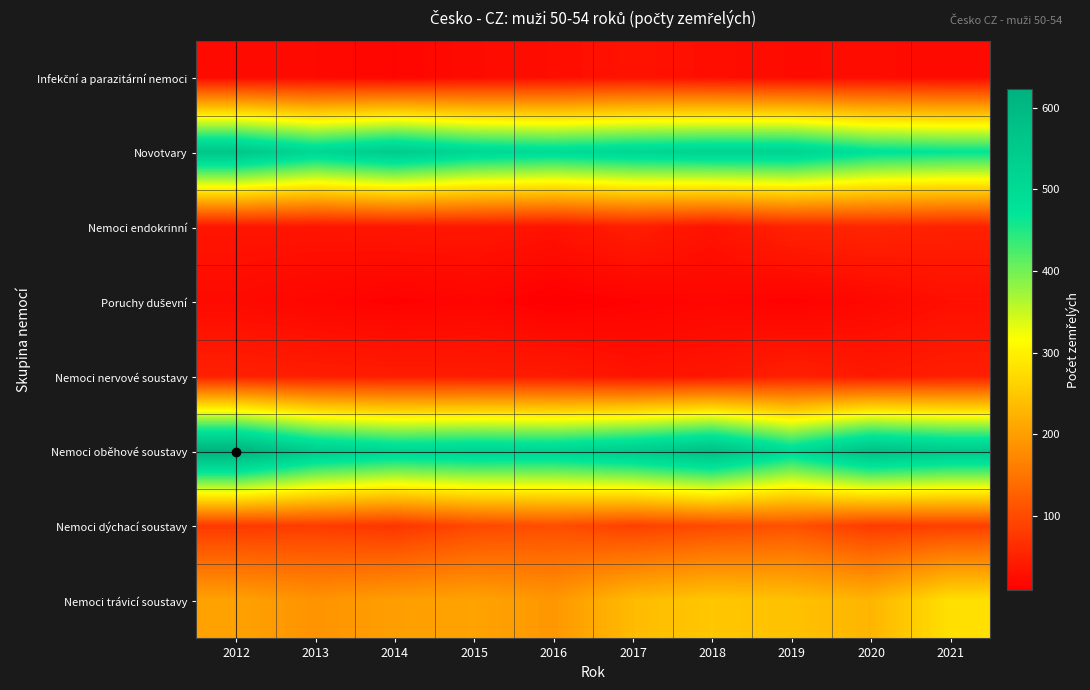

Which series changed the most between 2016 and 2017?

Nemoci trávicí soustavy